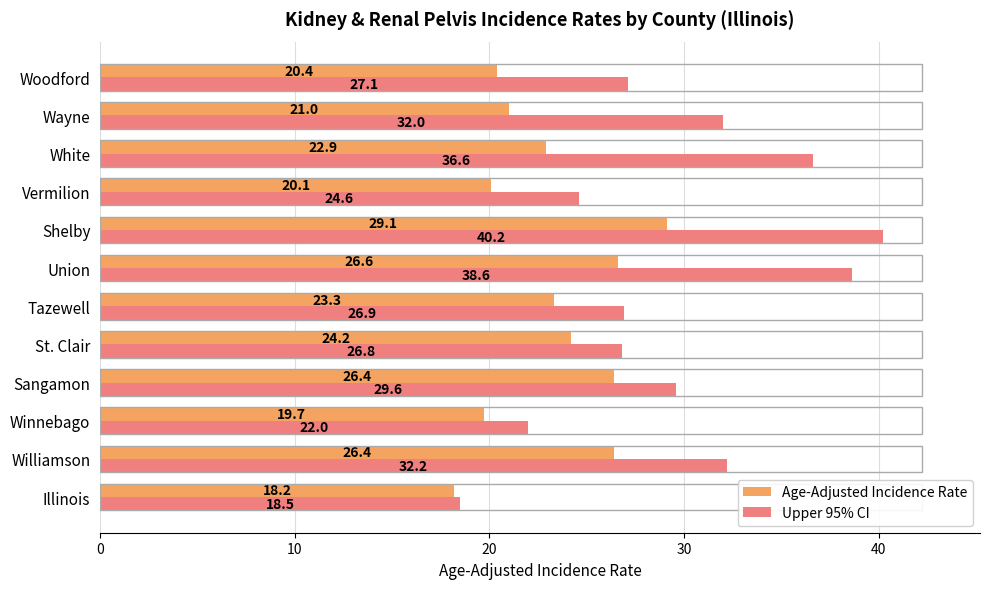

What is the average value of the Upper 95% CI series?

29.6